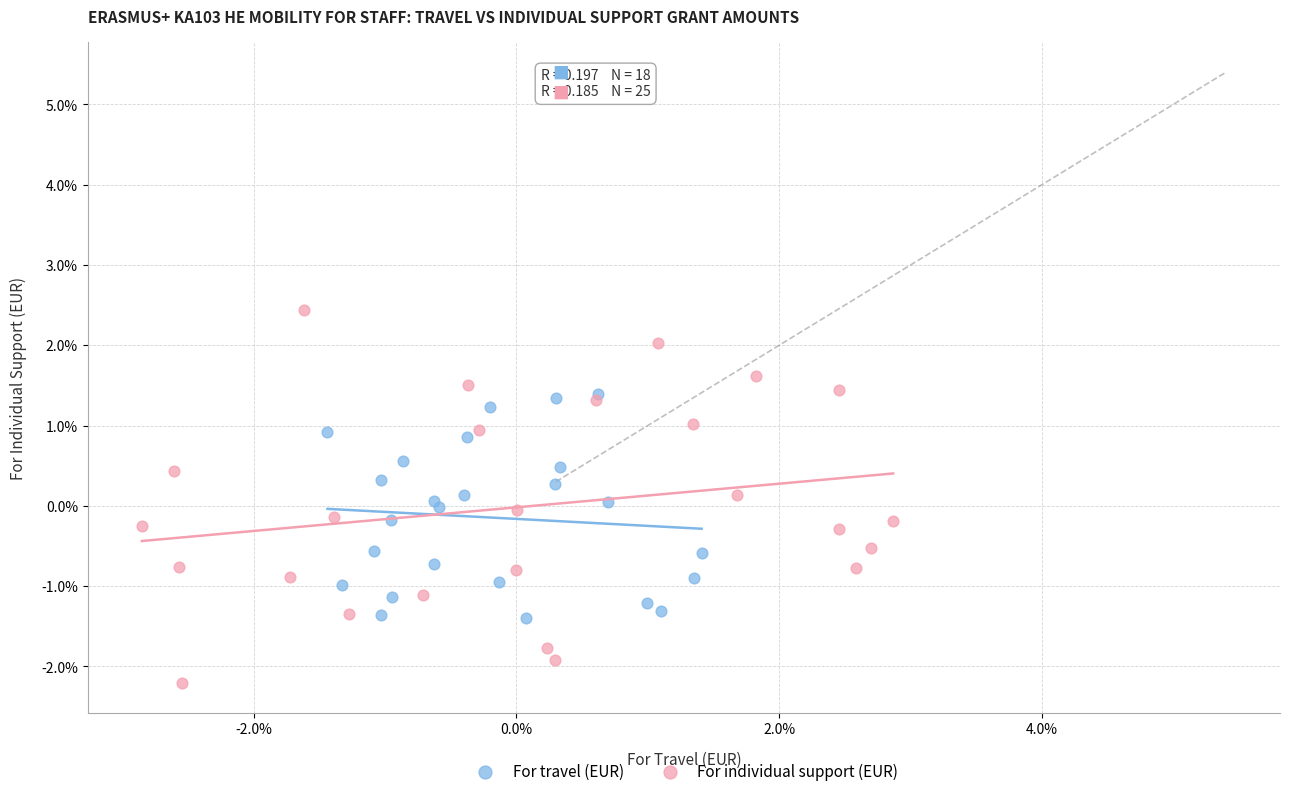

What are all the series names shown in the legend?

For travel (EUR), For individual support (EUR)